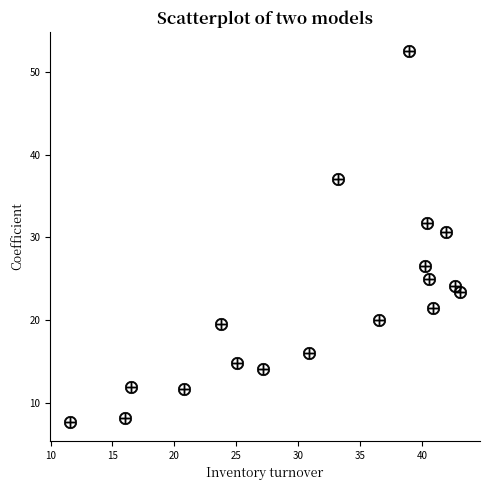

What is the range of X values (max minus min)?

31.5